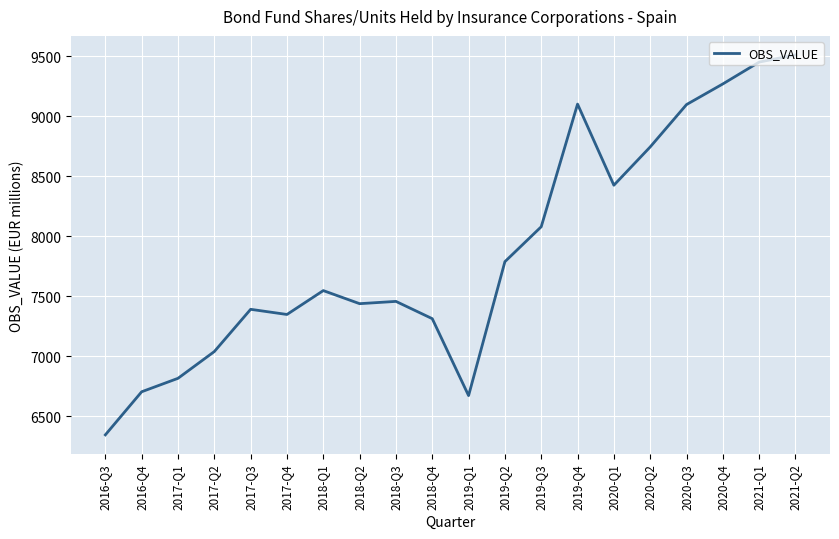

Is it true that the value at 2019-Q1 is 6672?

True